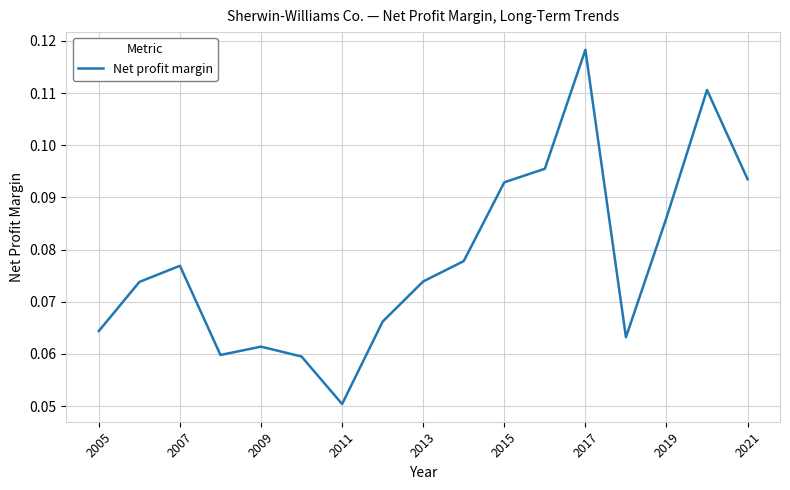

How many lines are shown in the chart?

1